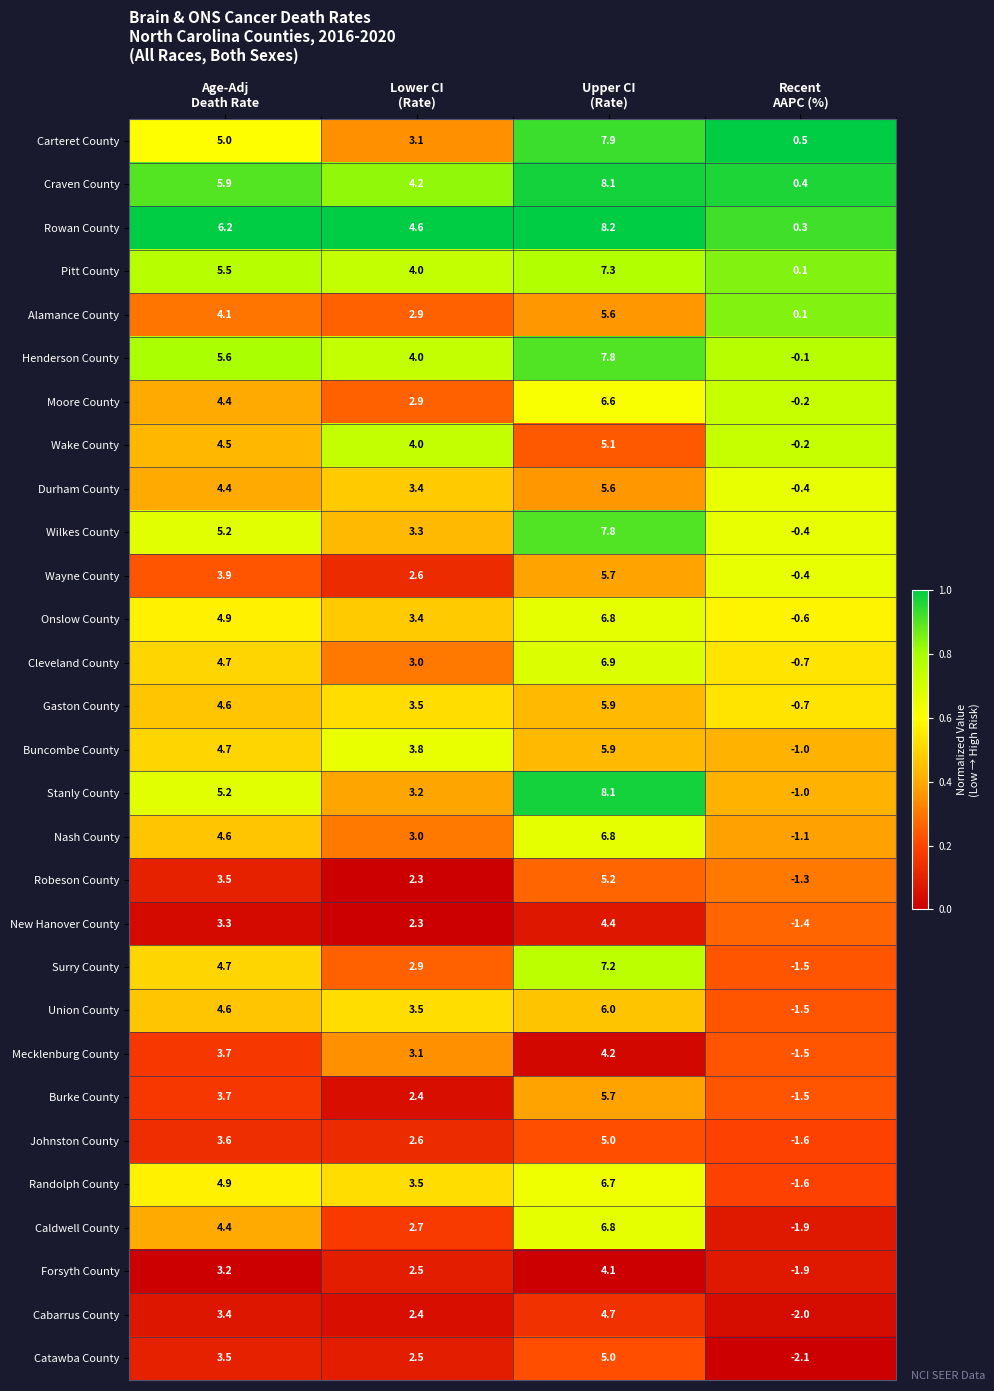

What is the greatest value displayed?

8.2